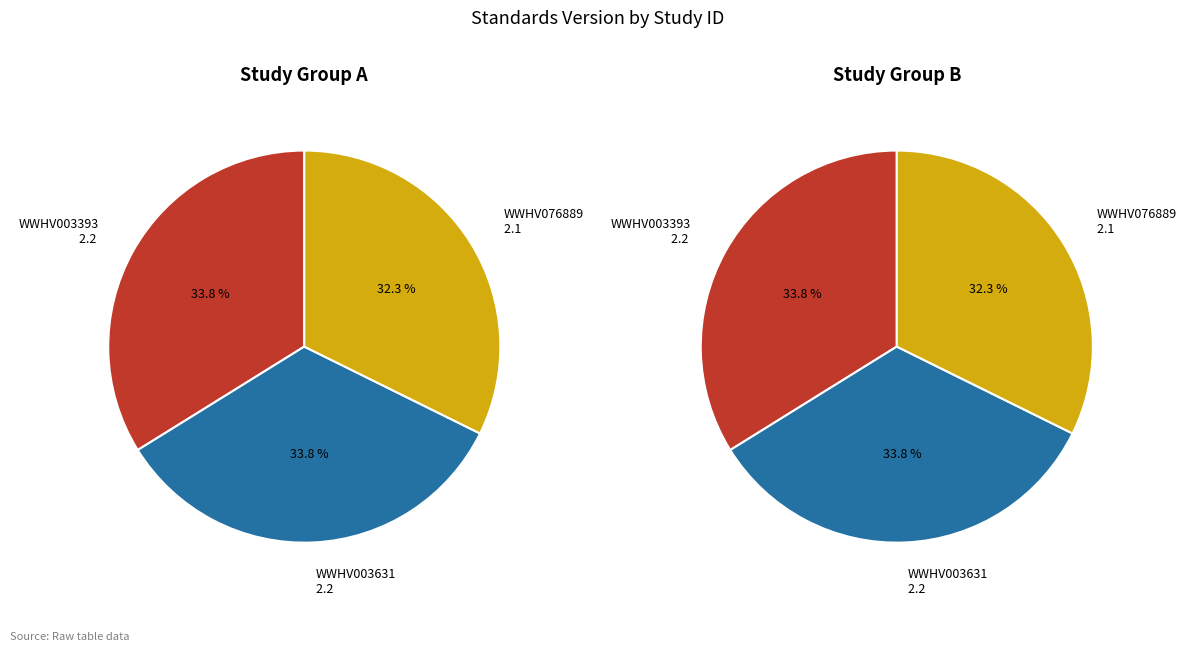

True or false: WWHV076889 accounts for 39% of the total.

False